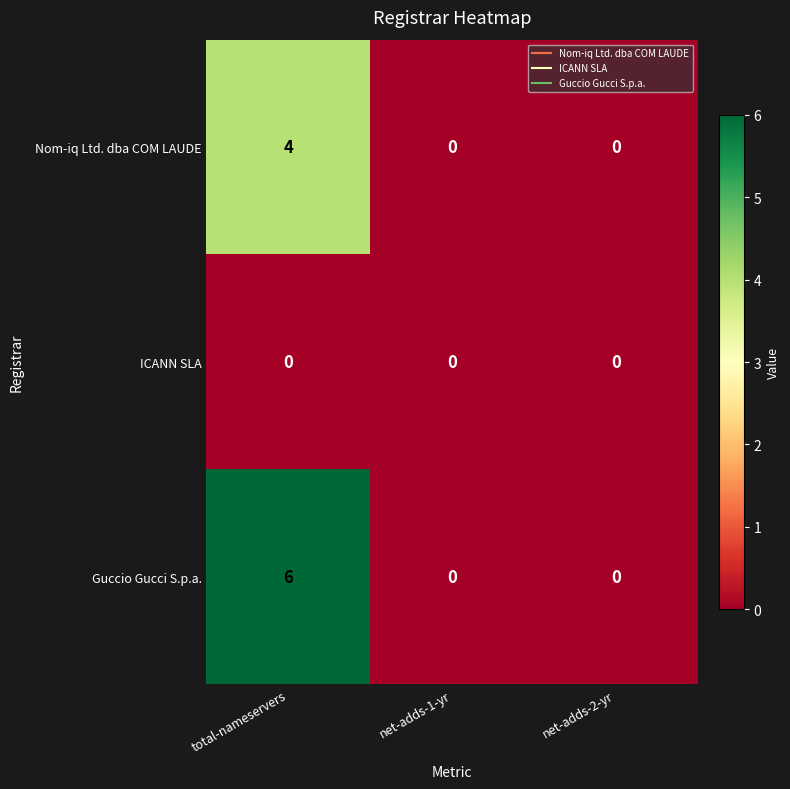

Rank the series by their average value, from lowest to highest.

ICANN SLA, Nom-iq Ltd. dba COM LAUDE, Guccio Gucci S.p.a.